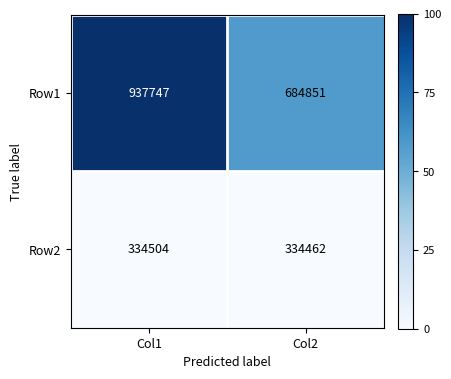

Is the value of Row2 at Col1 greater than the value of Row1 at Col2?

No